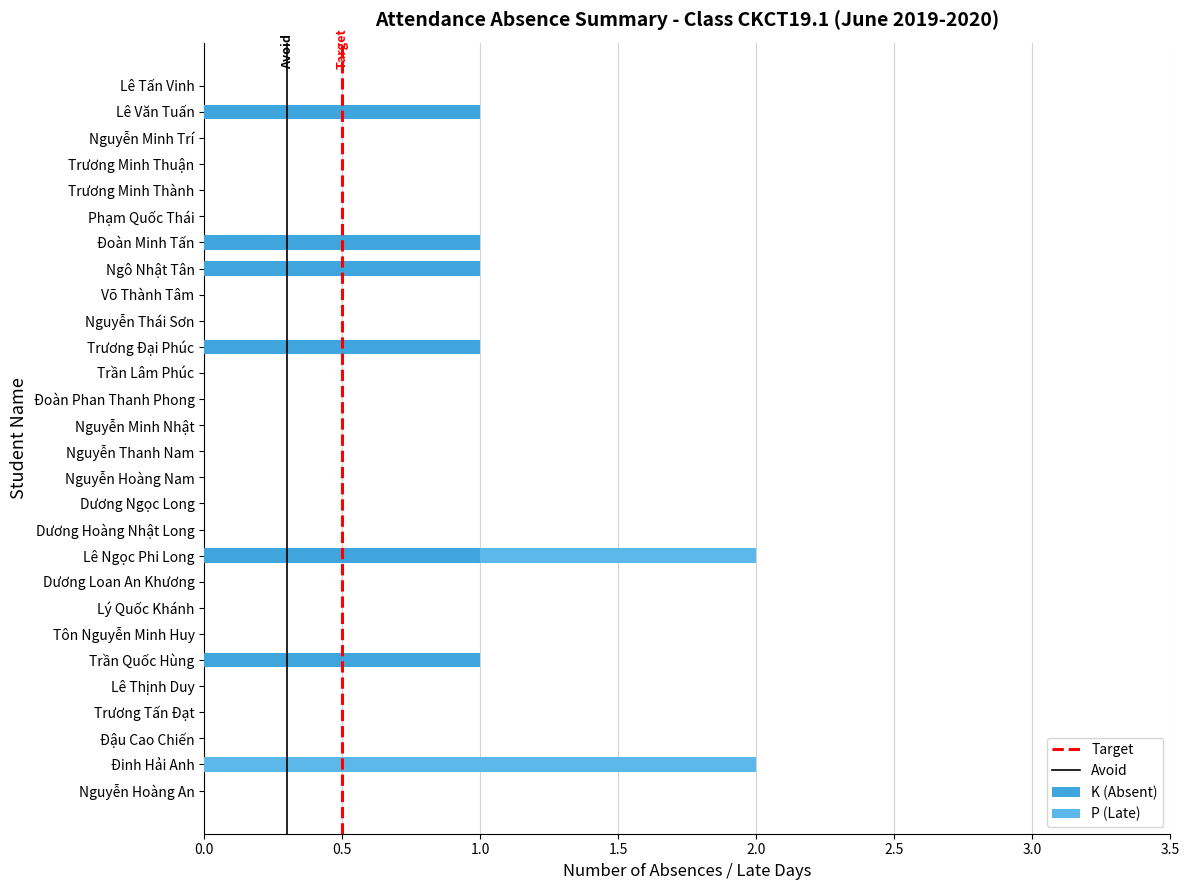

List the labels in order of K (Absent) value, largest first.

Trần Quốc Hùng, Lê Ngọc Phi Long, Trương Đại Phúc, Ngô Nhật Tân, Đoàn Minh Tấn, Lê Văn Tuấn, Nguyễn Hoàng An, Đinh Hải Anh, Đậu Cao Chiến, Trương Tấn Đạt, Lê Thịnh Duy, Tôn Nguyễn Minh Huy, Lý Quốc Khánh, Dương Loan An Khương, Dương Hoàng Nhật Long, Dương Ngọc Long, Nguyễn Hoàng Nam, Nguyễn Thanh Nam, Nguyễn Minh Nhật, Đoàn Phan Thanh Phong, Trần Lâm Phúc, Nguyễn Thái Sơn, Võ Thành Tâm, Phạm Quốc Thái, Trương Minh Thành, Trương Minh Thuận, Nguyễn Minh Trí, Lê Tấn Vinh